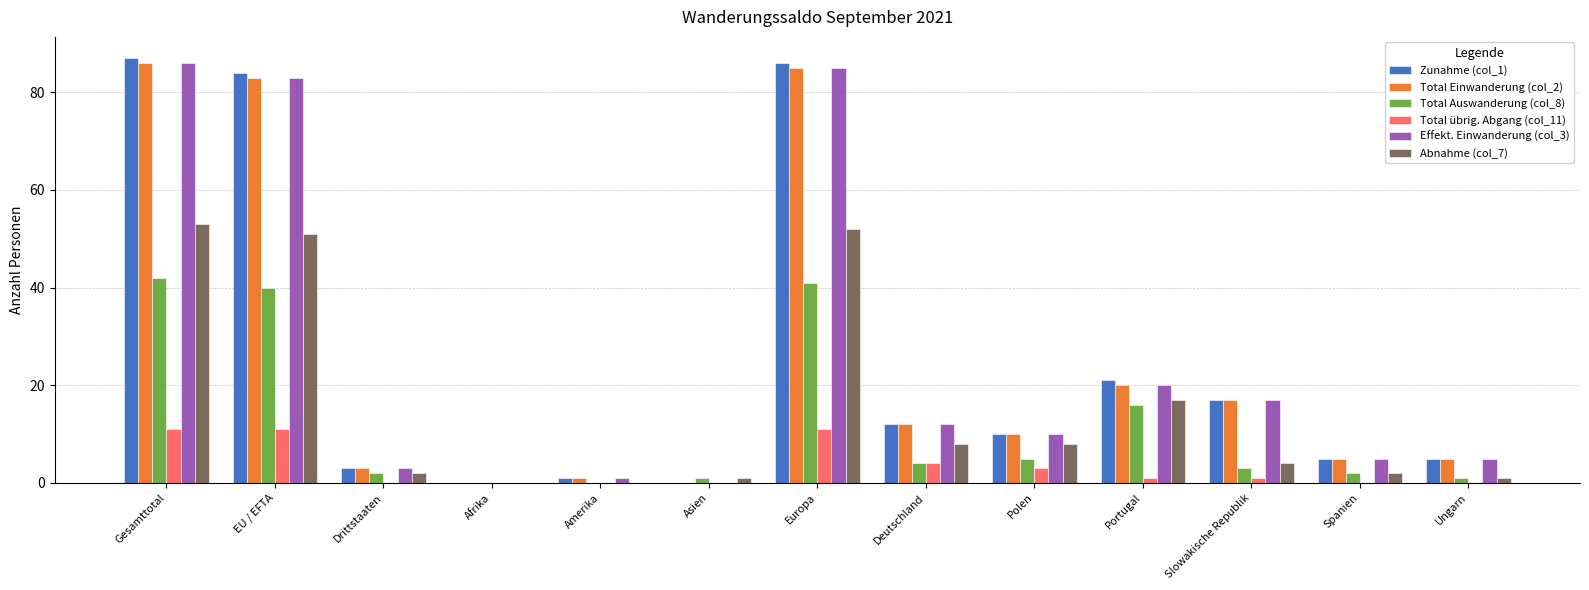

What is the sum of all Zunahme (col_1) values?

331